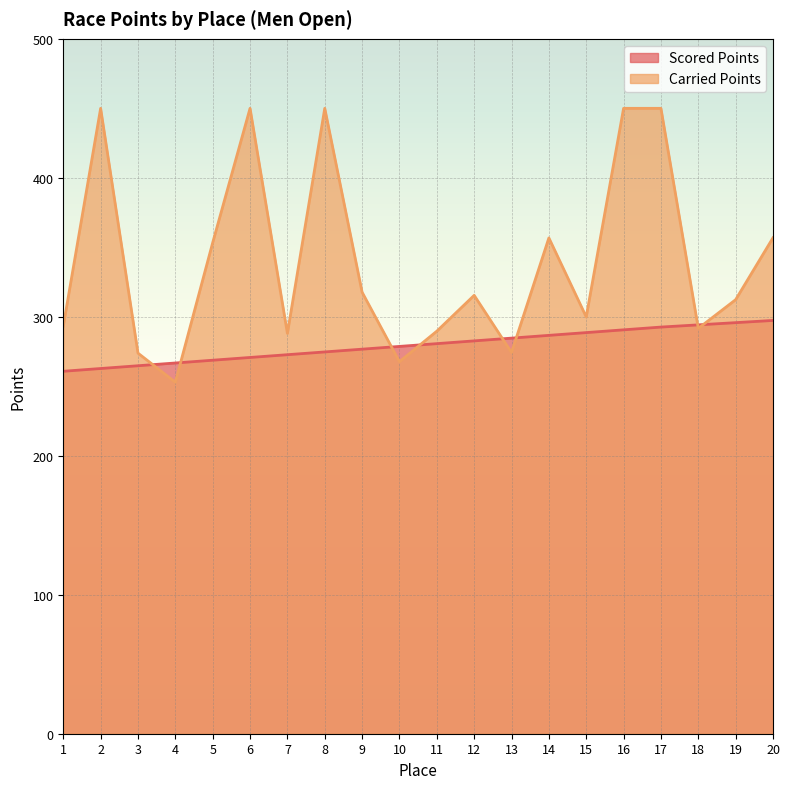

The value of Carried Points at 15 is 299.9. True or false?

True